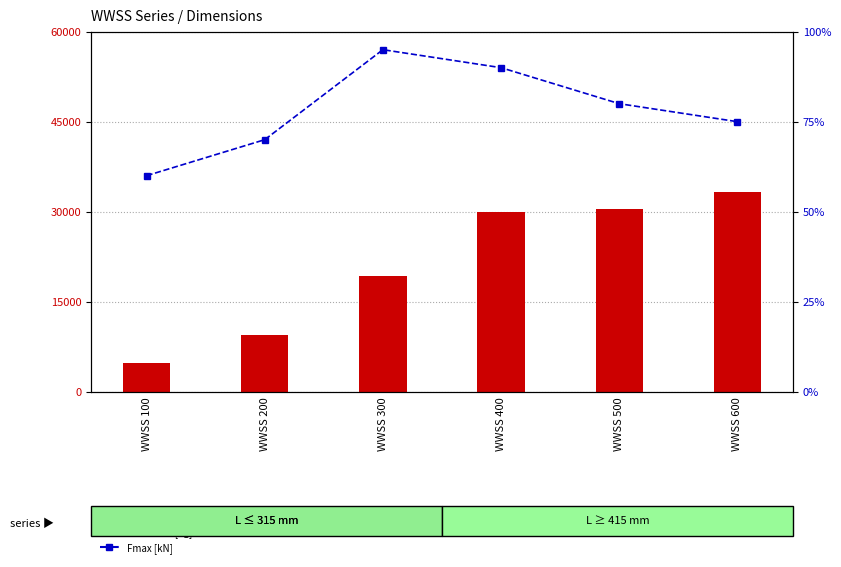

Which category has the lowest value across all series?

WWSS 100